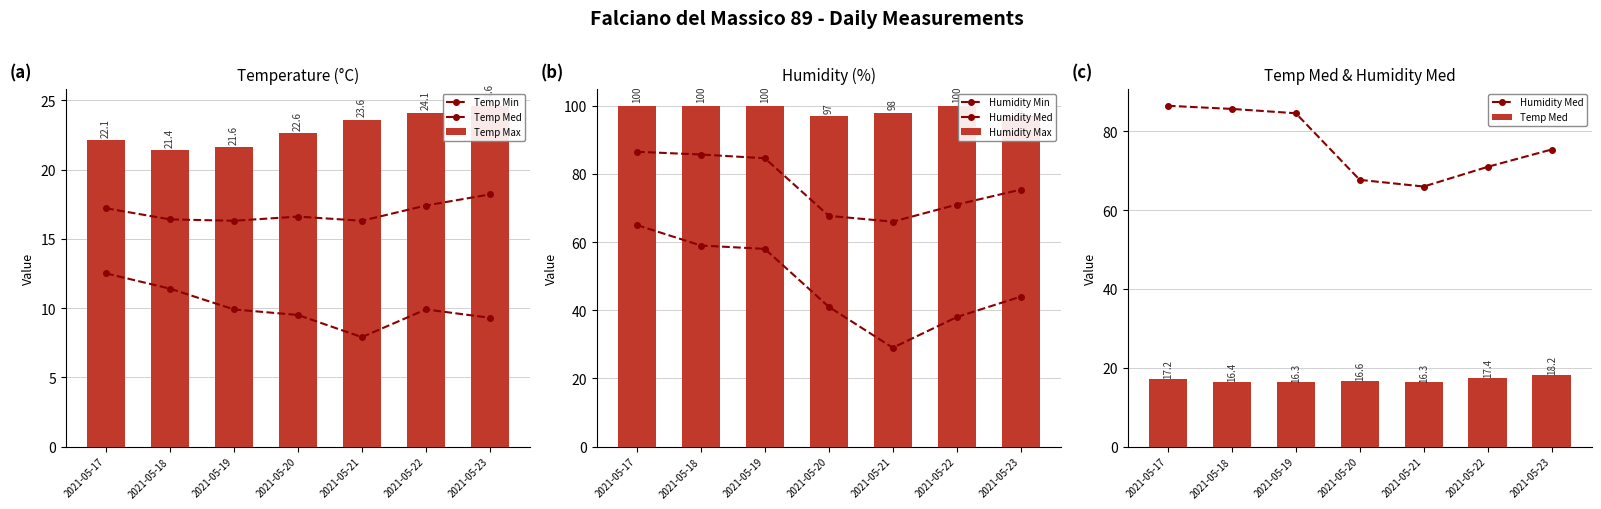

How many categories are shown in the chart?

7